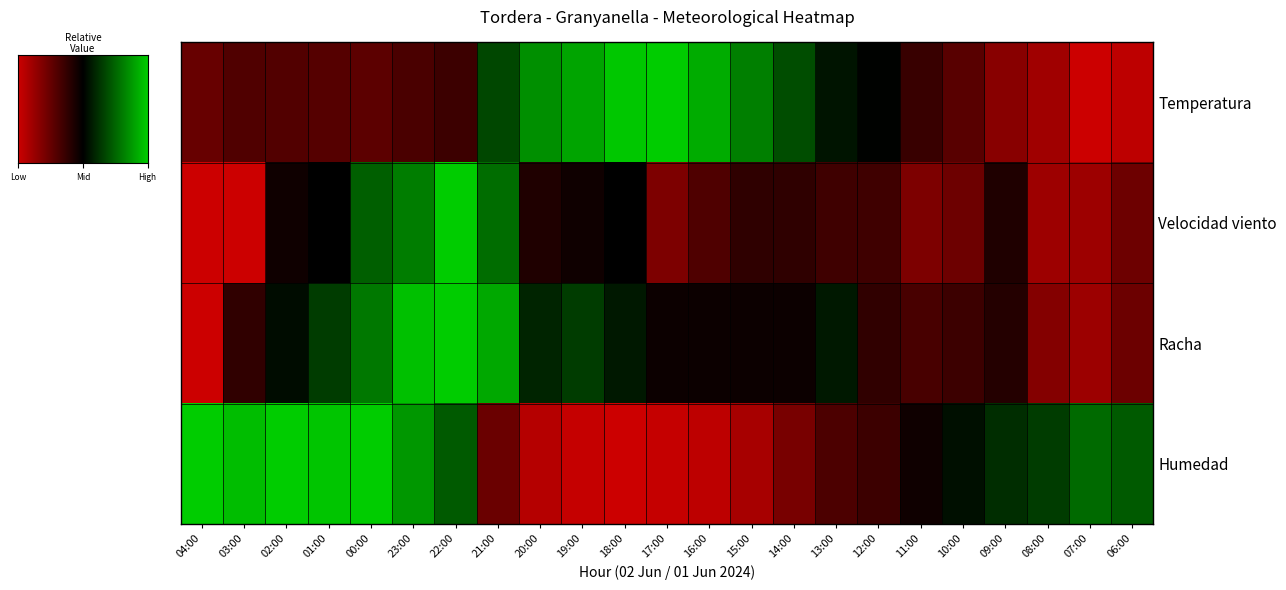

What is the spread (max minus min) of values at 21:00?

0.7